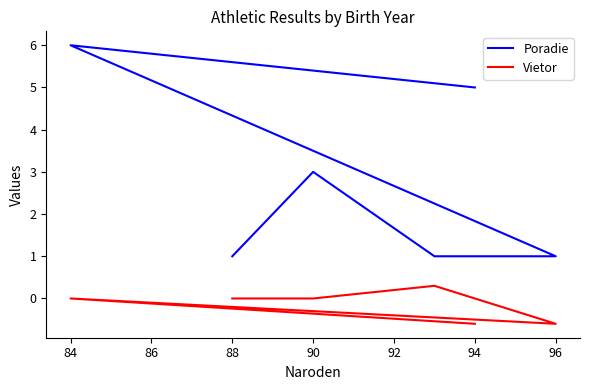

True or false: Vietor has a value of 0.5 at 90.

False